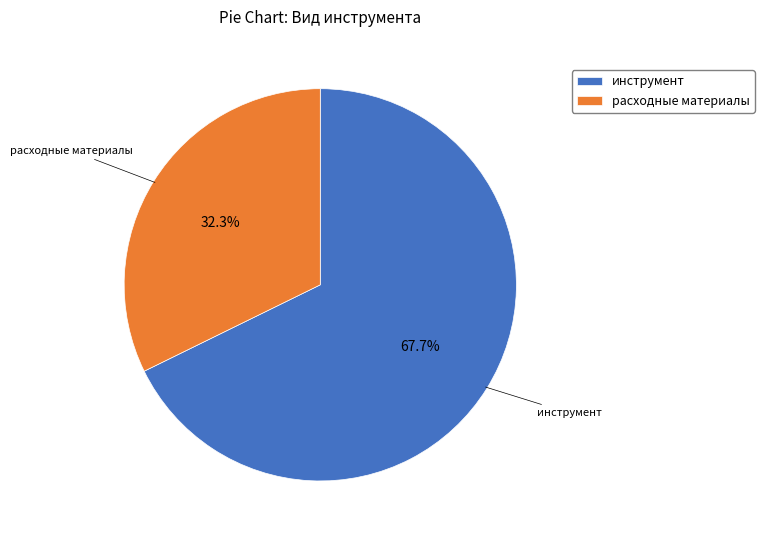

Combined, do инструмент and расходные материалы account for over 50%?

Yes